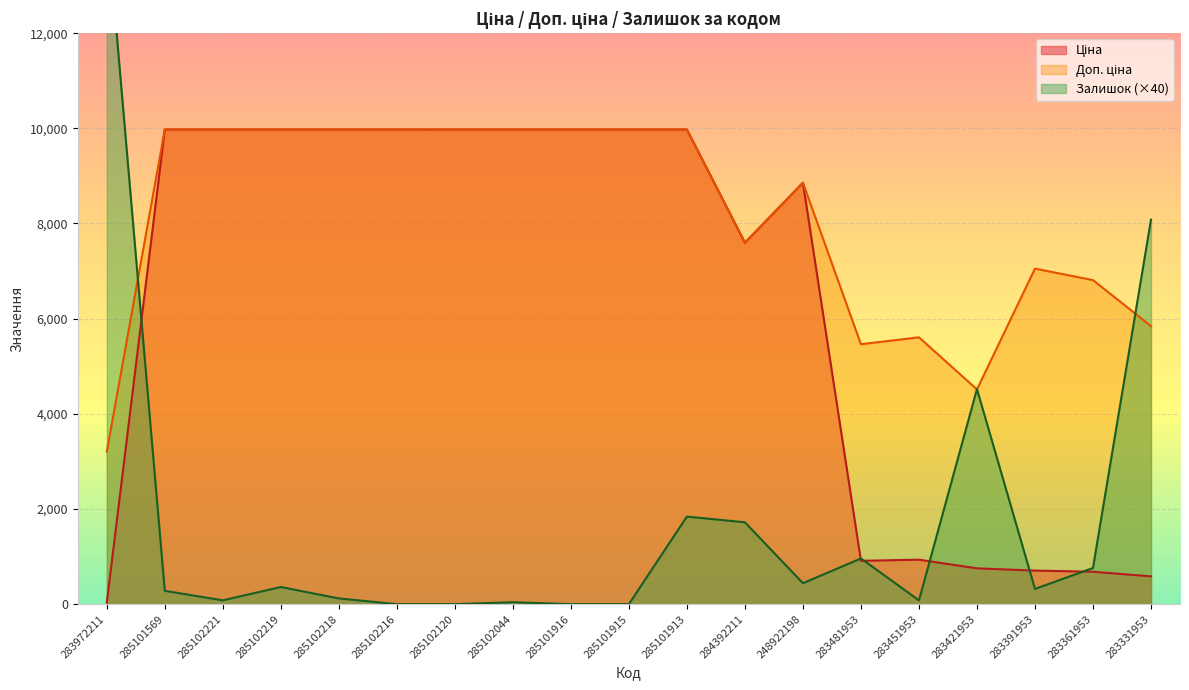

At which label does Ціна reach its peak?

285101569